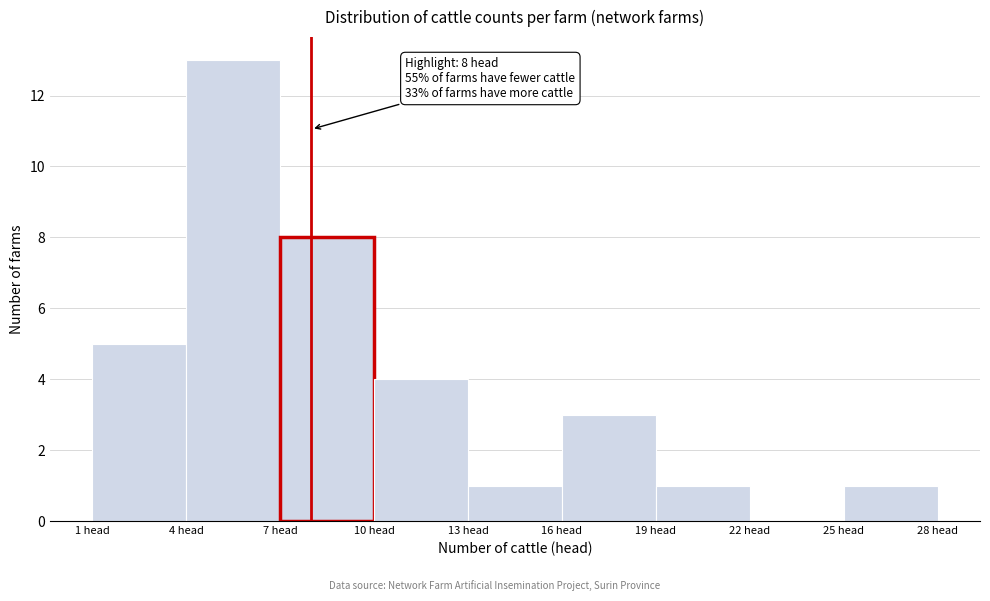

Which range on the x-axis has the tallest bar?

4 to 7